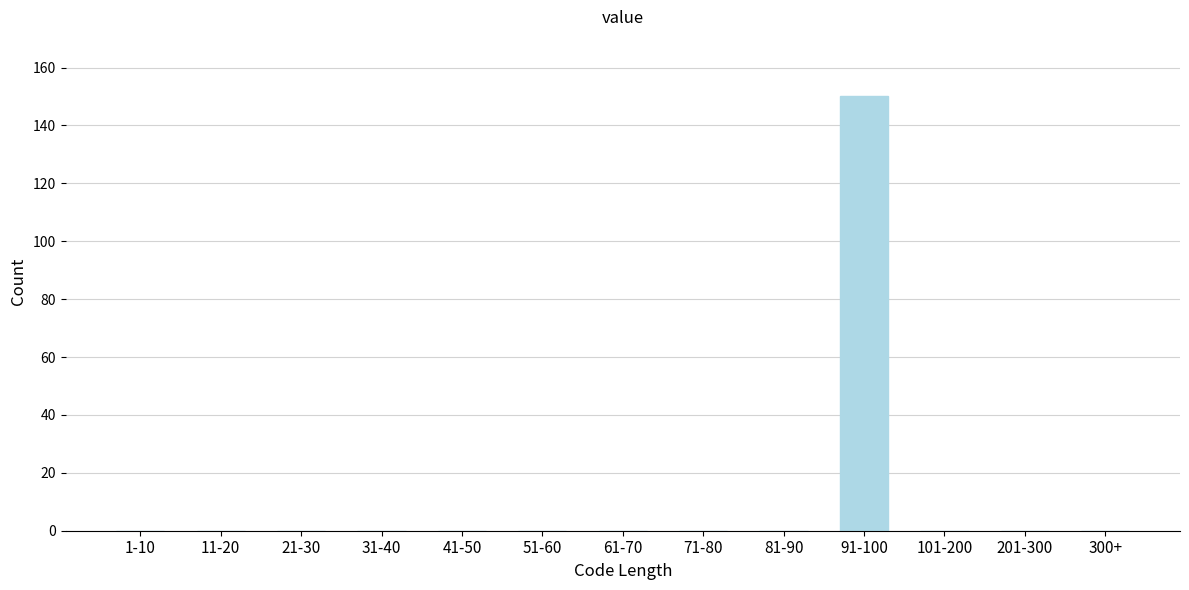

Reading left to right, transcribe all the data shown in this chart.

1-10=0	11-20=0	21-30=0	31-40=0	41-50=0	51-60=0	61-70=0	71-80=0	81-90=0	91-100=150	101-200=0	201-300=0	300+=0